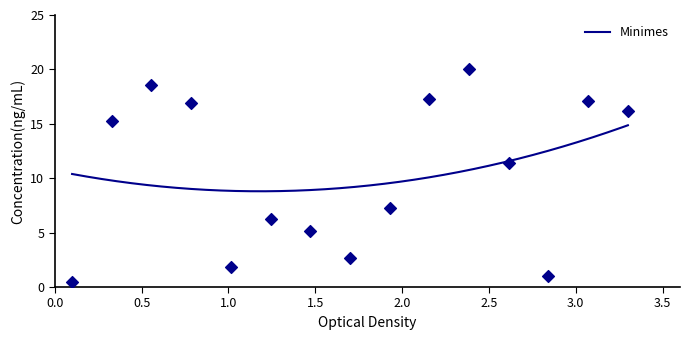

What is the change in value from 9 to 14?

+9.9